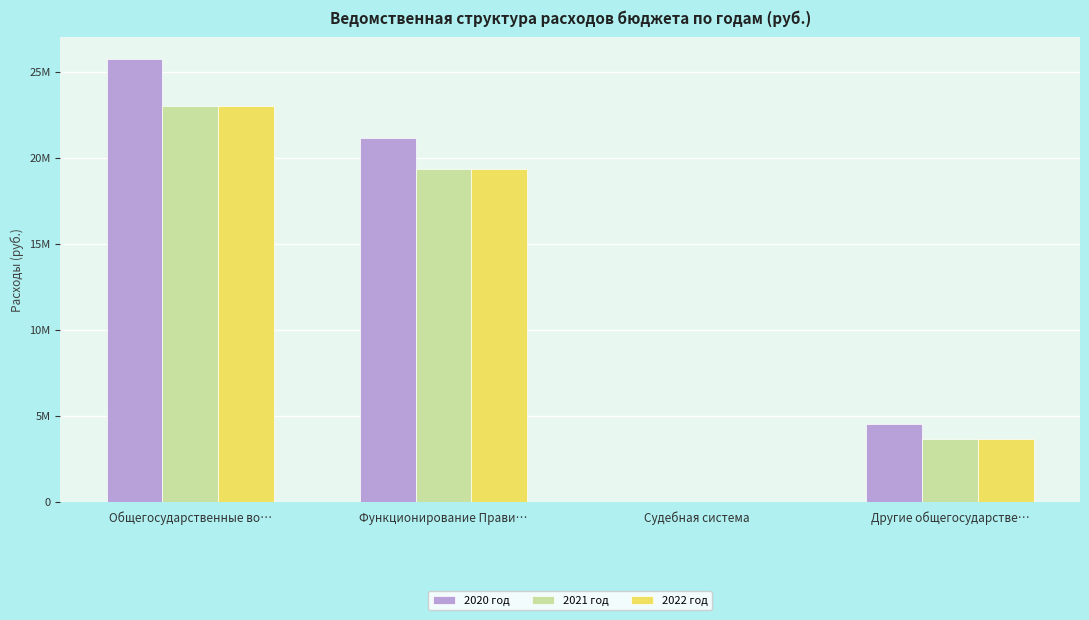

What is the maximum value for 2021 год?

23031509.0